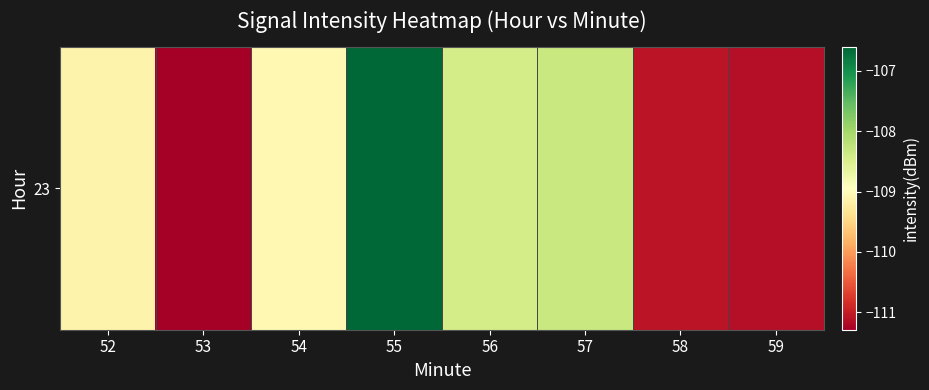

What is the greatest value displayed?

-106.6